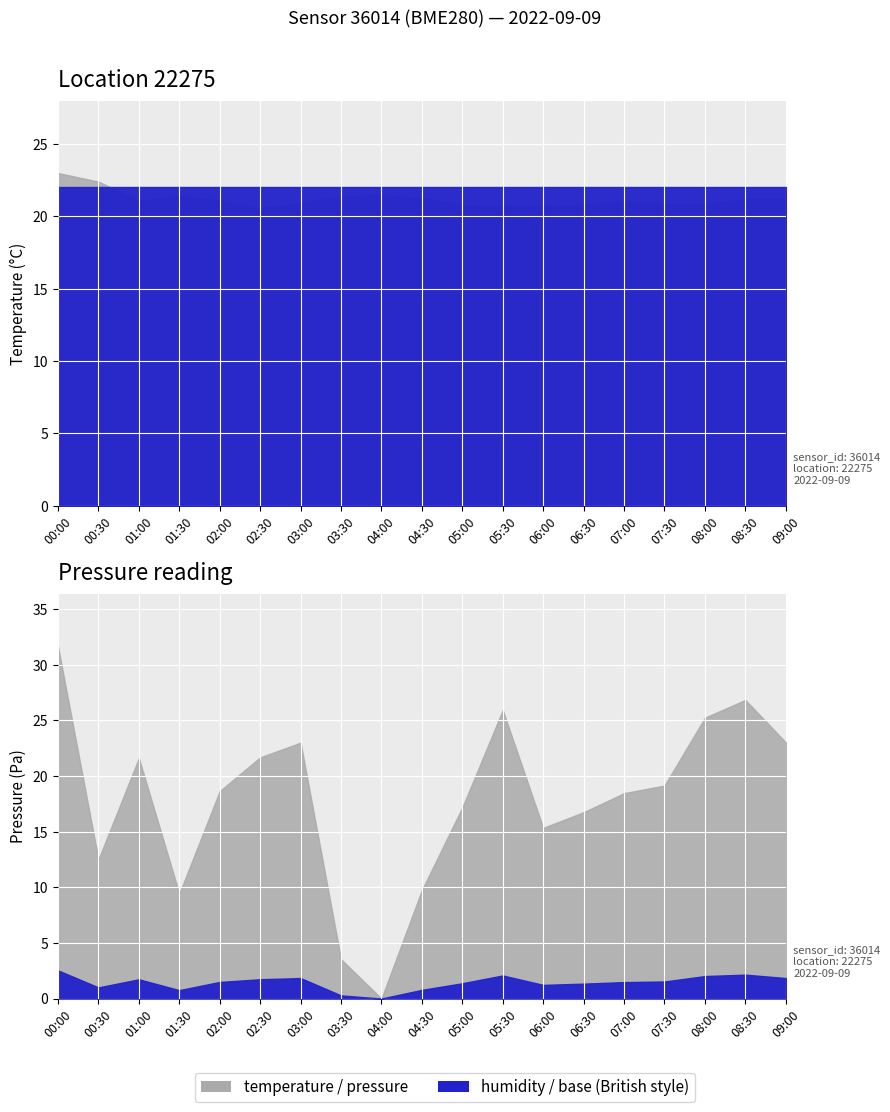

Which series has the widest spread of values?

temperature